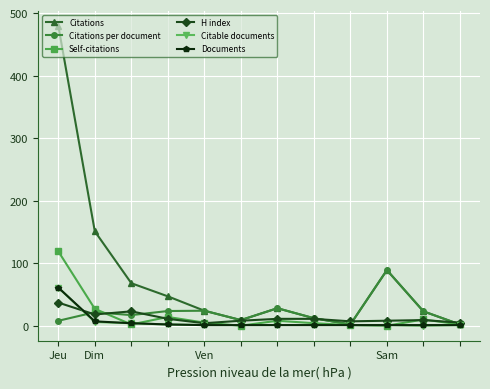

Which series has the widest spread of values?

Citations